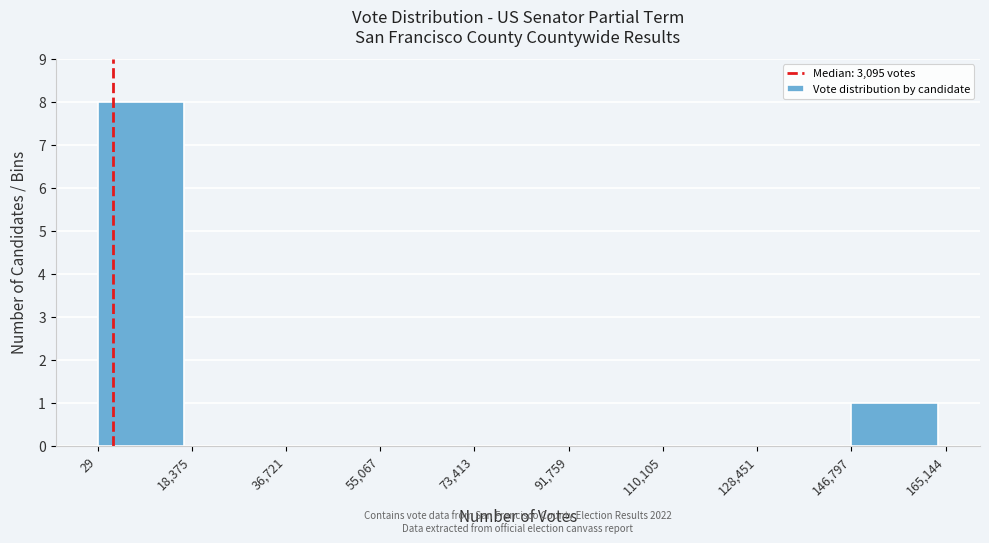

Which range on the x-axis has the tallest bar?

29 to 18,375